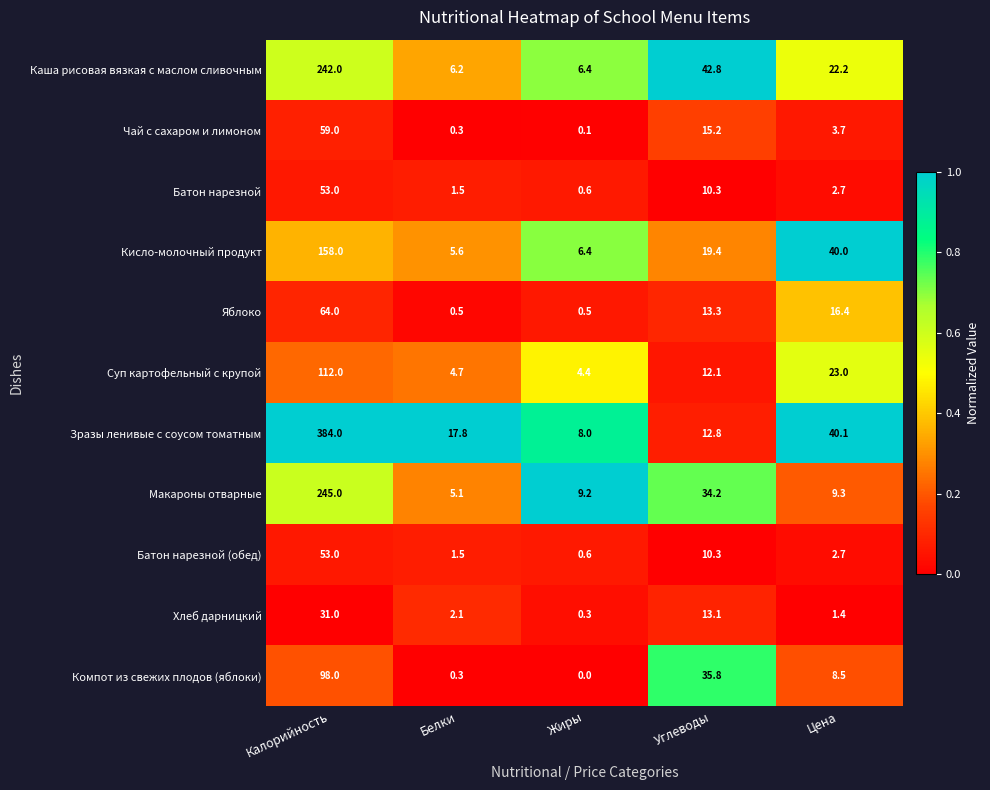

What is the difference between the highest and lowest values at Белки?

17.5